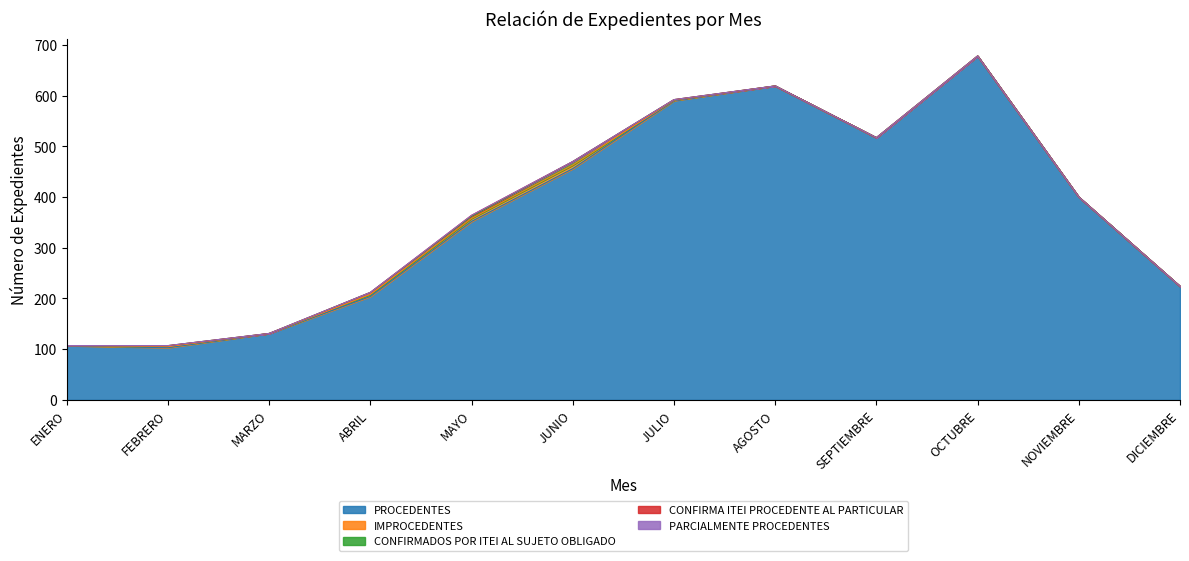

List the labels in order of PROCEDENTES value, largest first.

OCTUBRE, AGOSTO, JULIO, SEPTIEMBRE, JUNIO, NOVIEMBRE, MAYO, DICIEMBRE, ABRIL, MARZO, ENERO, FEBRERO